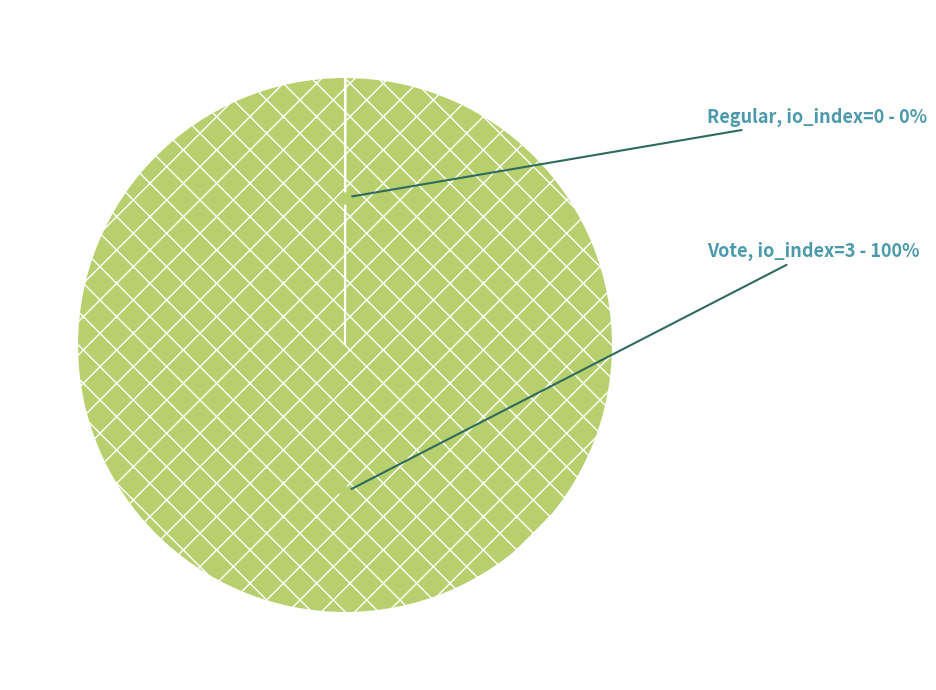

The Vote slice represents 100% of the pie. True or false?

True